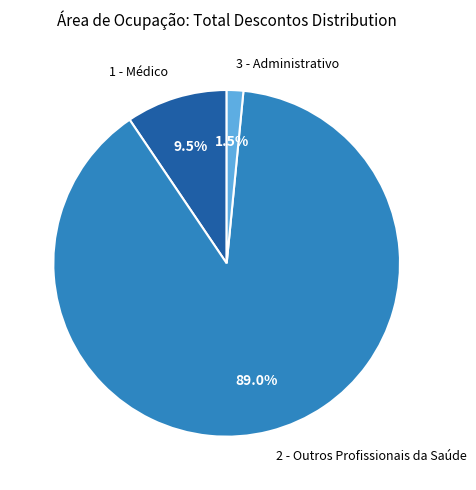

What percentage is NOT represented by 2 - Outros Profissionais da Saúde?

11.0%